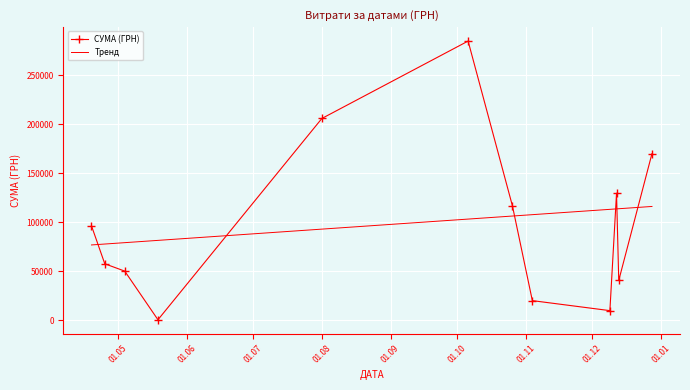

What is the value of the СУМА (ГРН) point at the 10th from the left?

129681.6